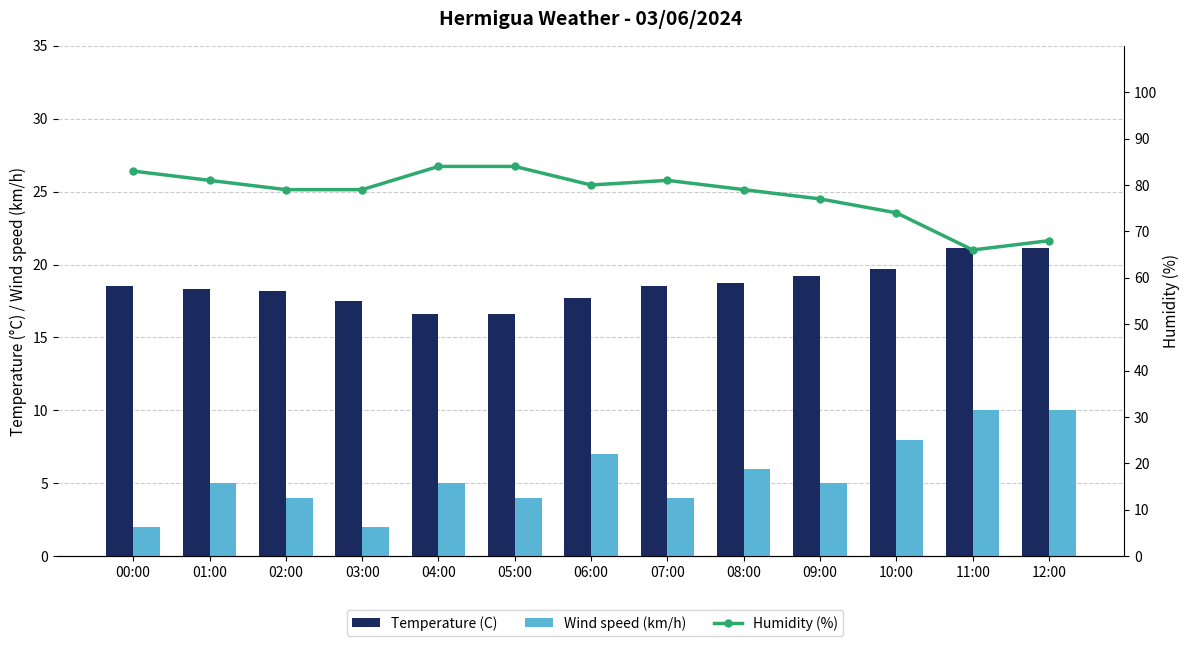

At which category is the sum across all series the highest?

04:00